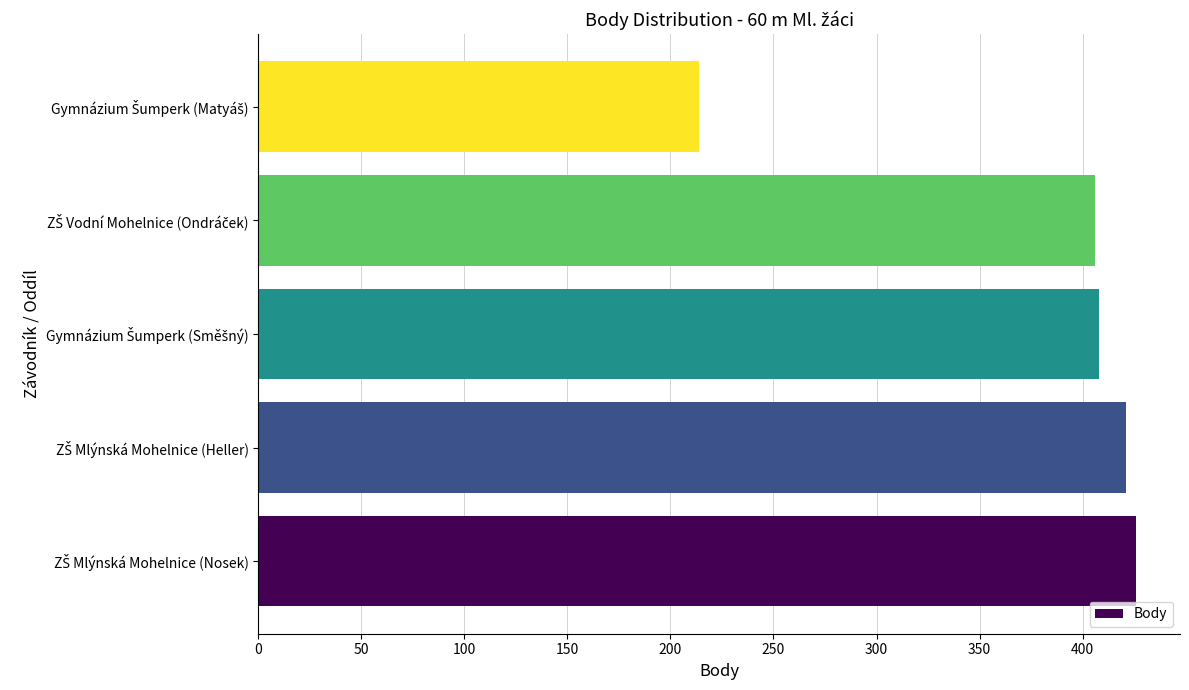

What is the sum of all values?

1875